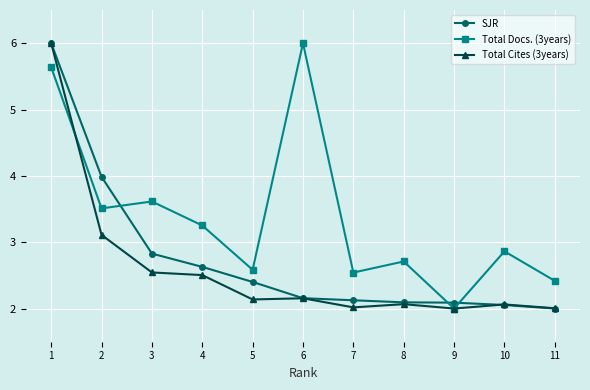

True or false: Total Cites (3years) and Total Docs. (3years) cross at least once.

True